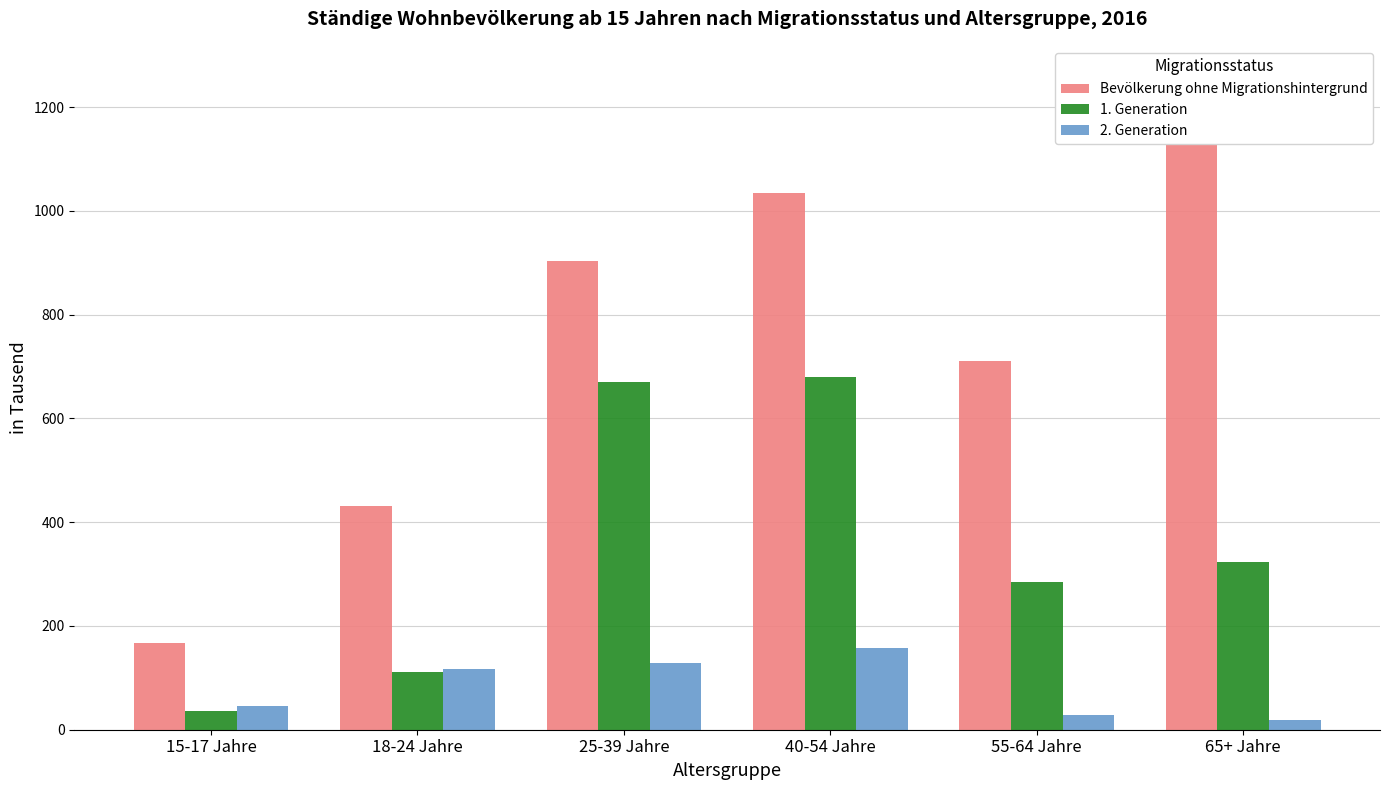

Count the number of categories in the chart.

6